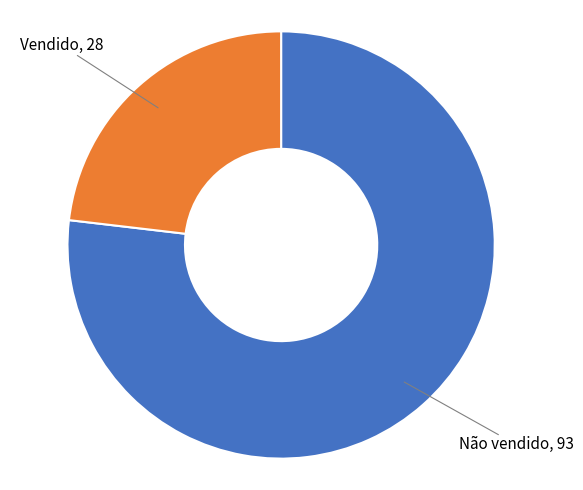

Does any single category account for the majority?

Yes